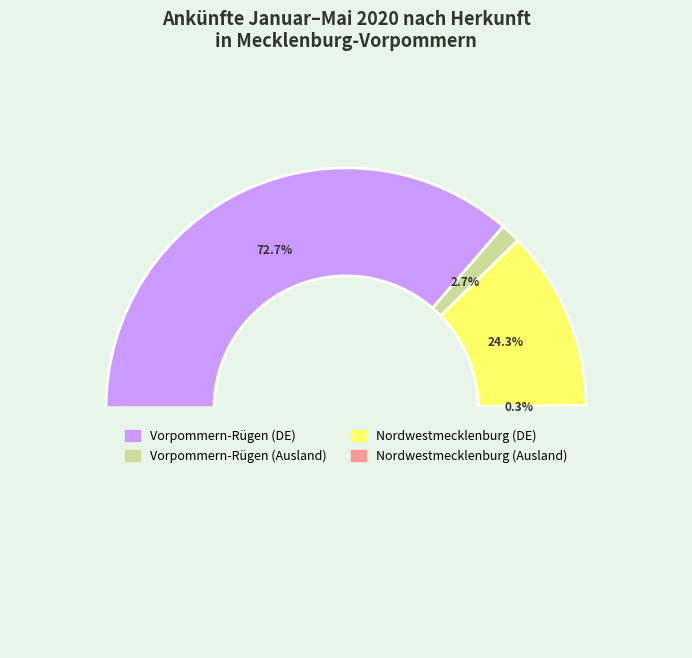

What is the change in value from Deutschland to Ausland?

-65955